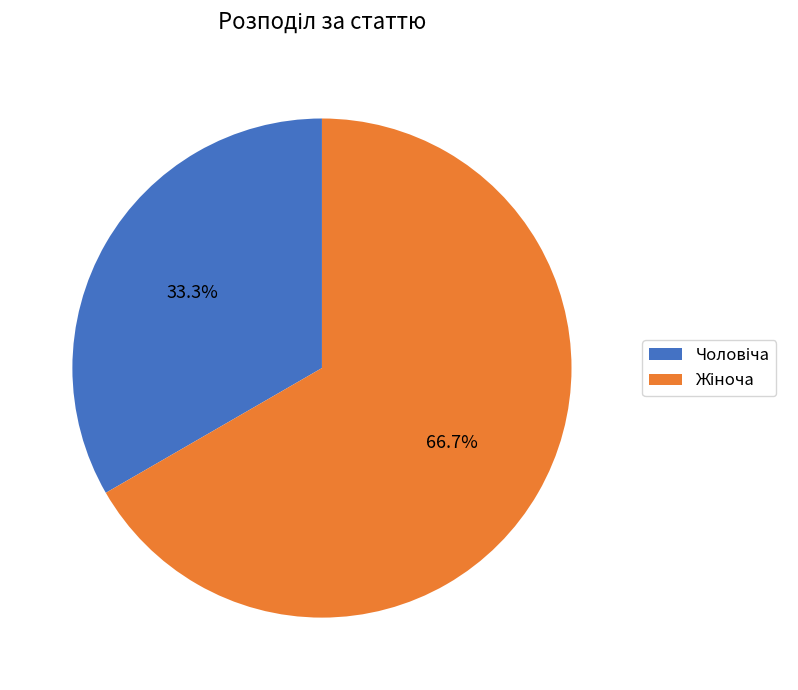

Is there a majority slice in this chart?

Yes